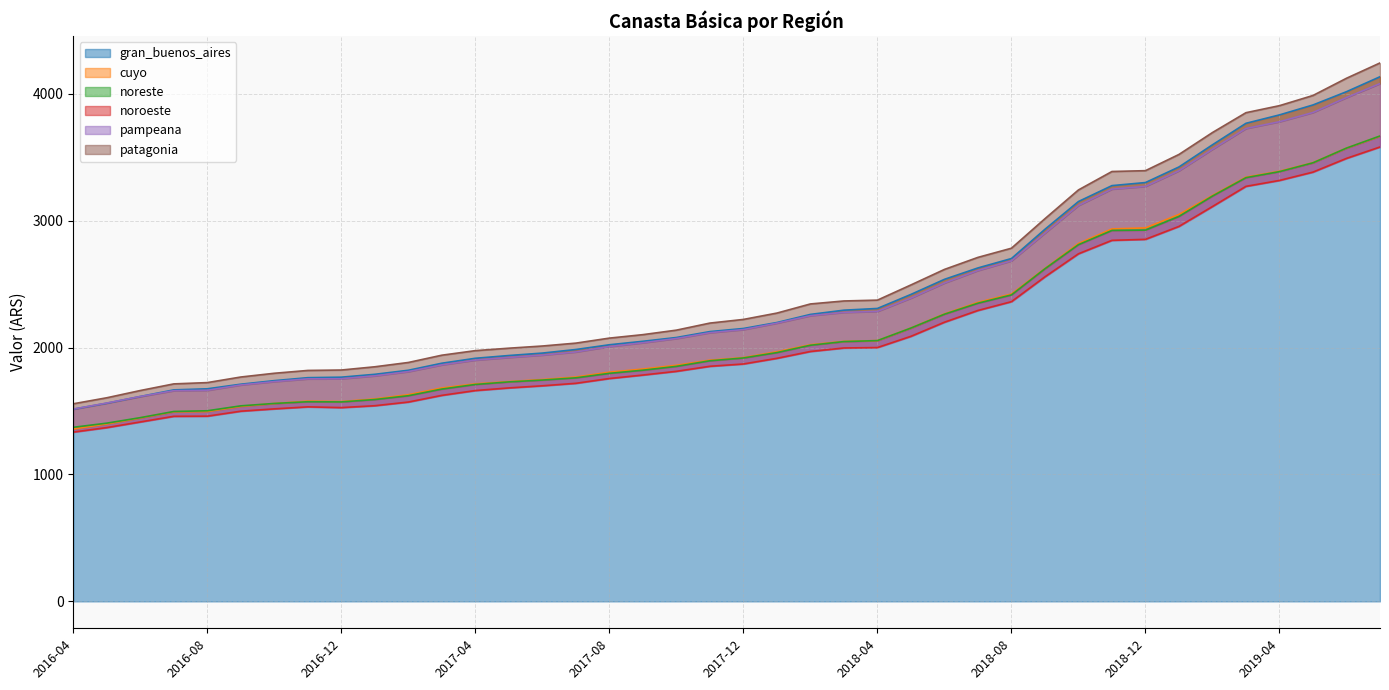

Does the chart have visible grid lines?

Yes